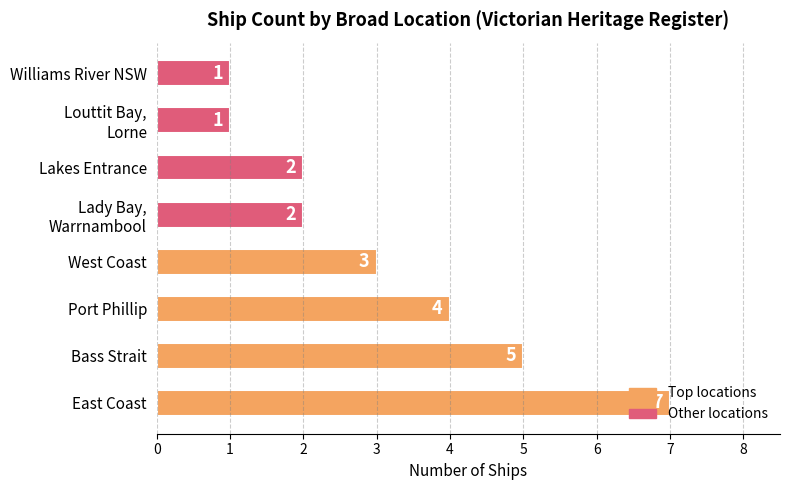

Count the values in the range 2 to 5.

5